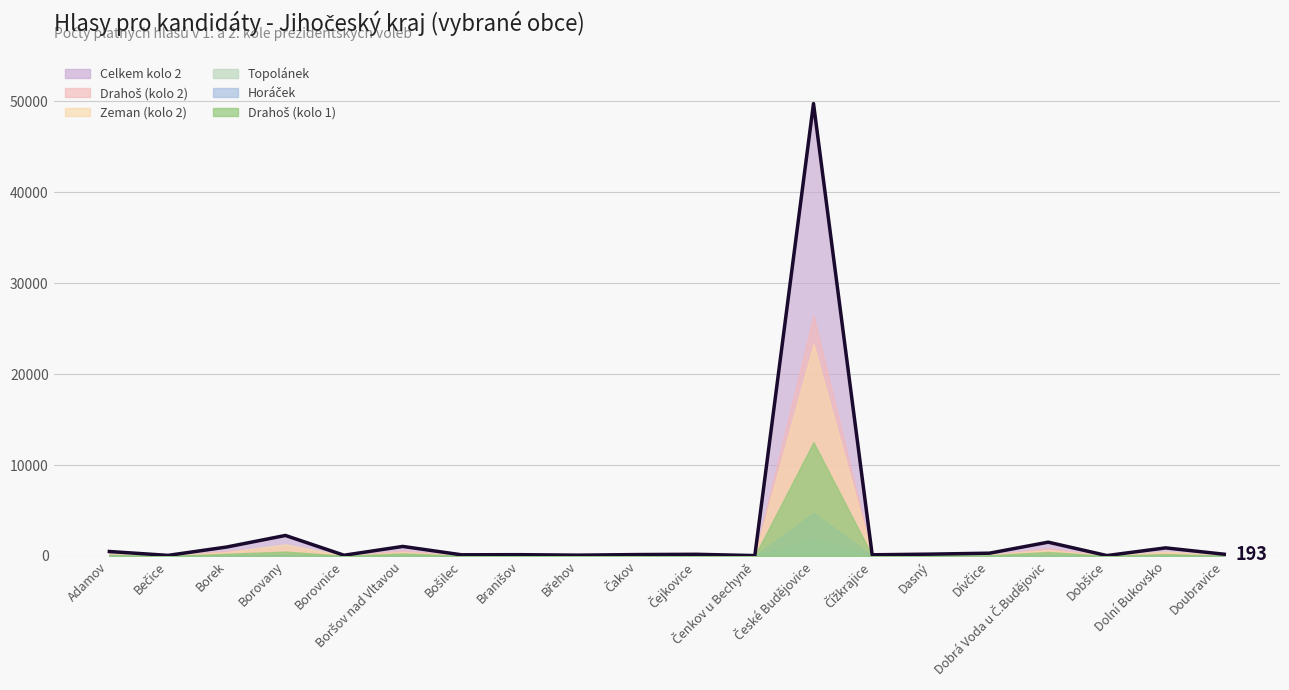

Reading right to left, extract all data points from this chart.

Zeman (kolo 2): 83	491	25	670	159	80	78	23295	18	101	67	29	53	69	438	40	1284	428	45	213
Drahoš (kolo 2): 110	401	22	849	150	124	54	26443	26	85	90	63	92	63	614	43	974	559	22	280
Topolánek: 6	46	1	61	9	10	3	1913	1	4	5	3	16	8	40	1	73	49	1	20
Drahoš (kolo 1): 47	214	16	442	82	53	28	12507	16	29	40	35	54	34	282	24	487	240	17	132
Celkem kolo 2: 193	892	47	1519	309	204	132	49738	44	186	157	92	145	132	1052	83	2258	987	67	493
Horáček: 16	87	0	160	30	25	7	4736	3	20	18	10	13	6	93	6	197	124	1	60